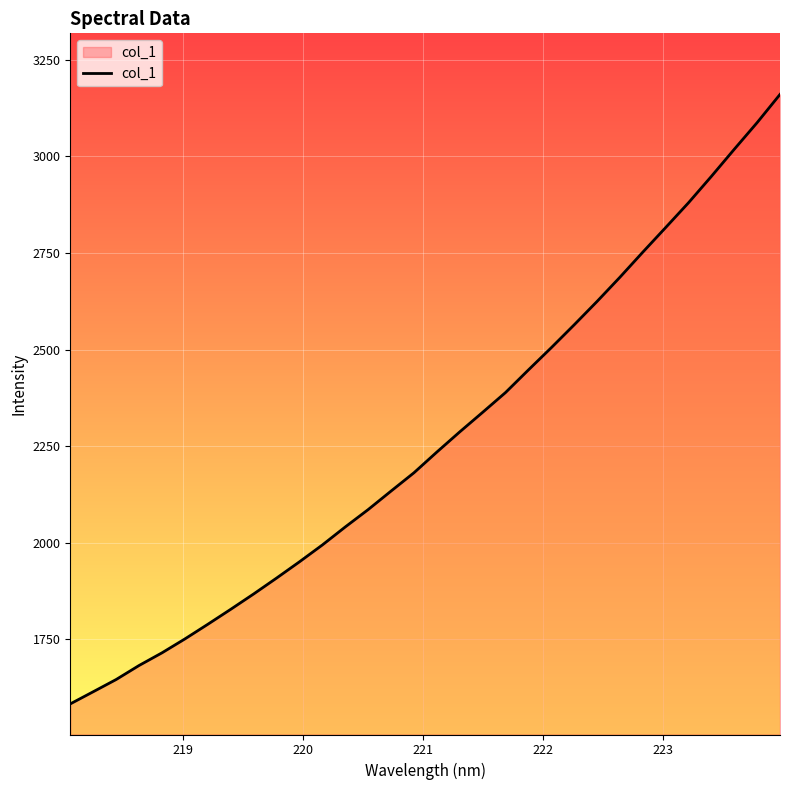

What is the smallest value displayed?

1583.5